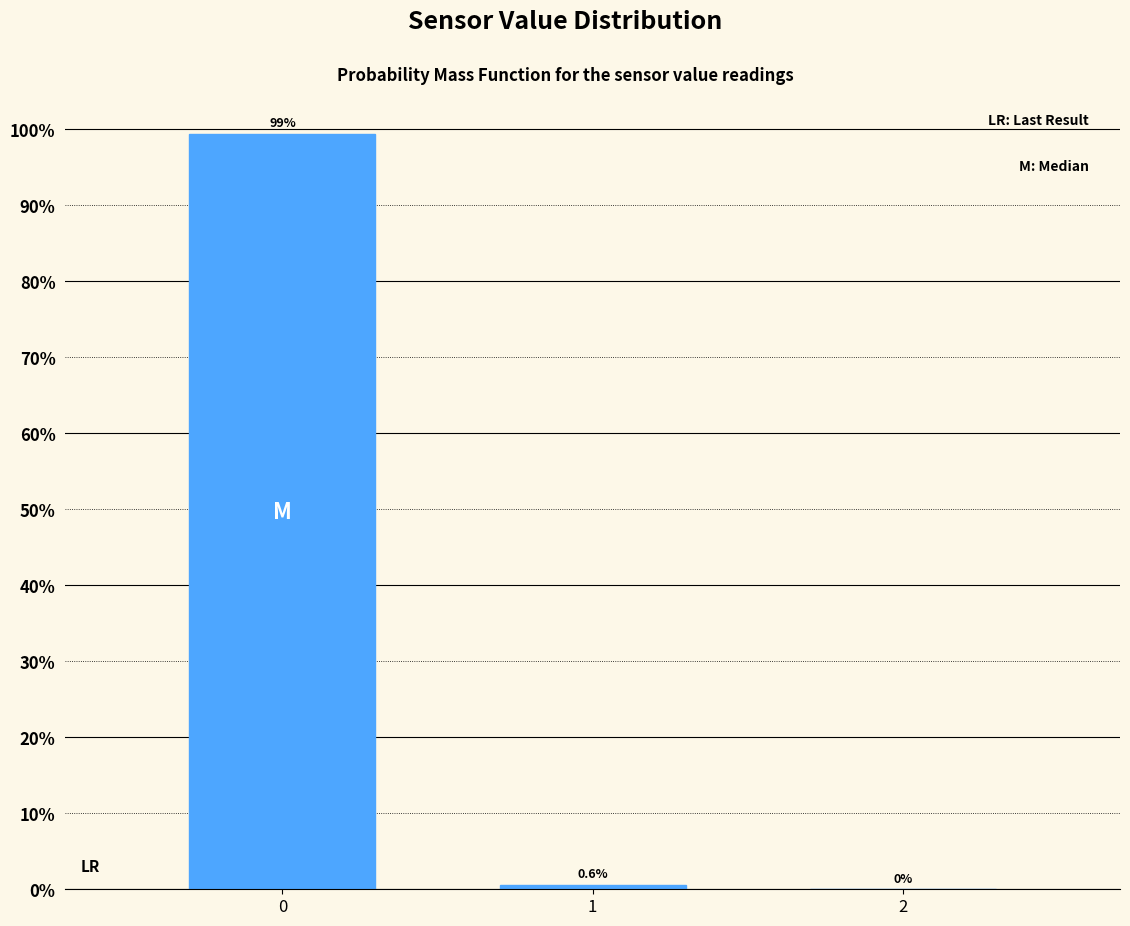

Reading left to right, transcribe all the data shown in this chart.

0=99.4	1=0.6	2=0.0